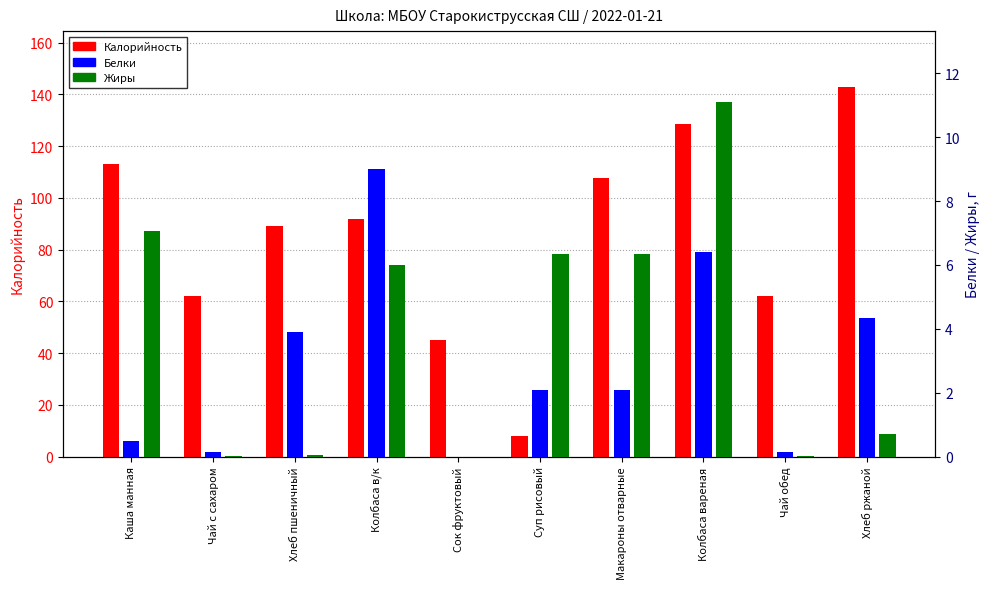

What is the value of the Белки bar at the 7th from the left?

2.1